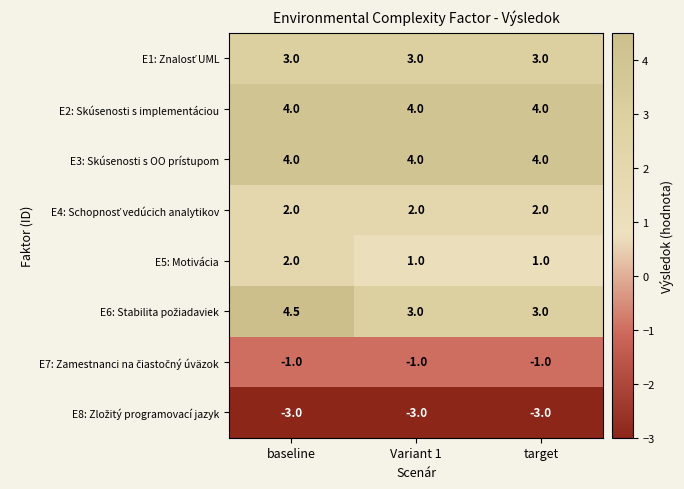

The E2: Skúsenosti s implementáciou series shows 7.0 at target. True or false?

False